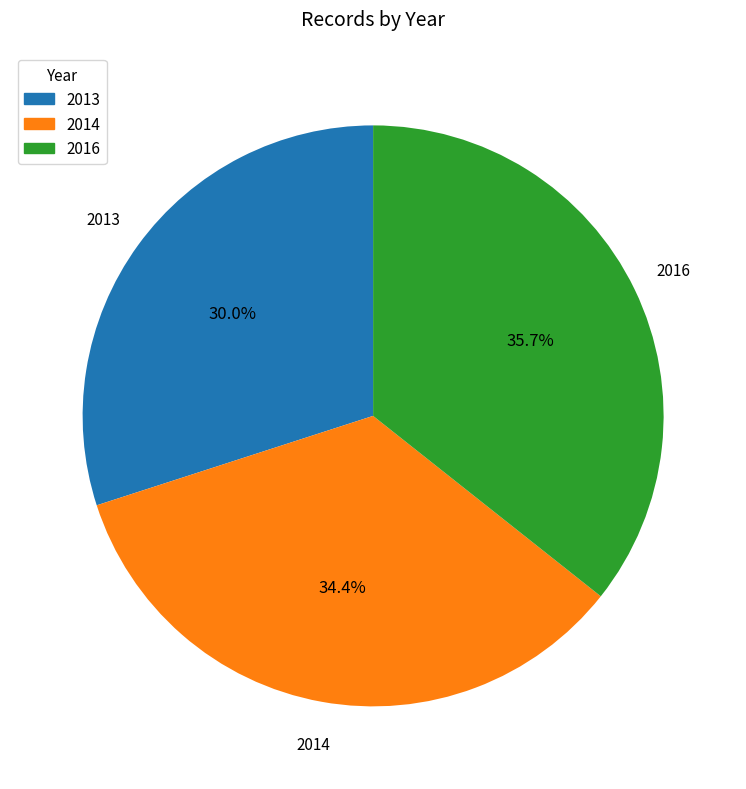

What is the largest slice in the pie chart?

2016